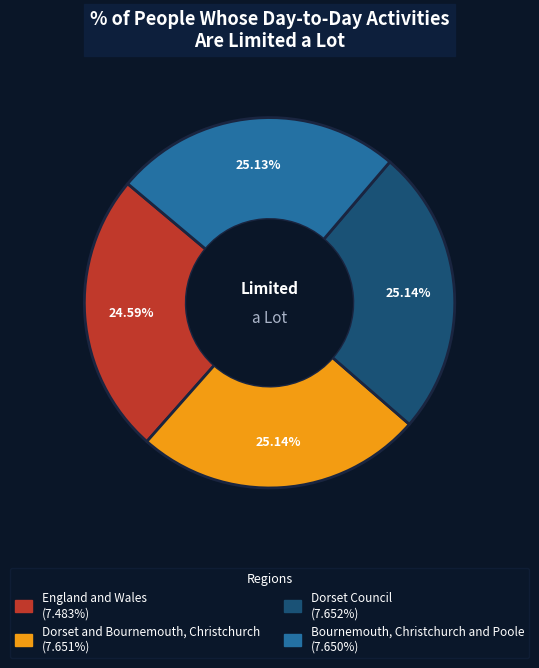

Count the number of slices in the pie.

4